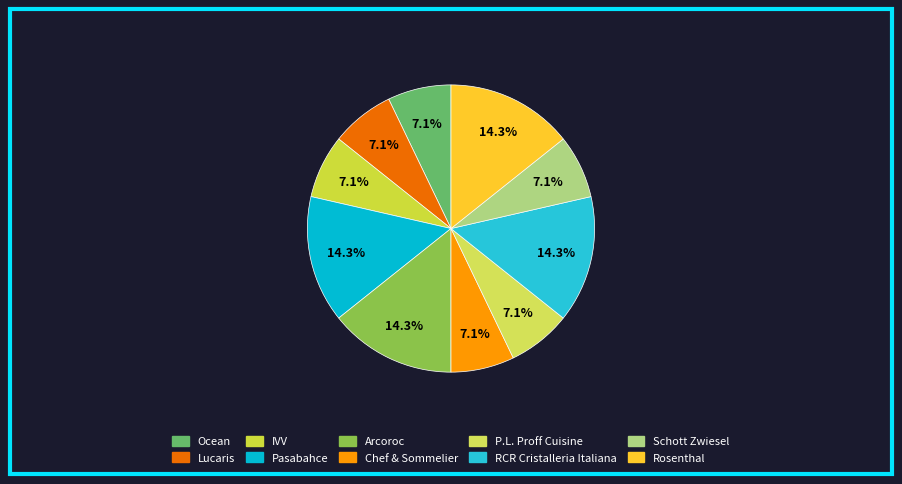

How many slices are in this pie chart?

10